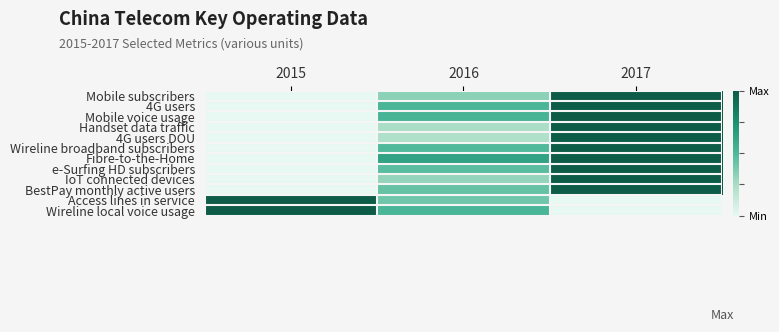

Rank the series by their maximum value, from lowest to highest.

Mobile subscribers, 4G users, Mobile voice usage, Handset data traffic, 4G users DOU, Wireline broadband subscribers, Fibre-to-the-Home, e-Surfing HD subscribers, IoT connected devices, BestPay monthly active users, Access lines in service, Wireline local voice usage